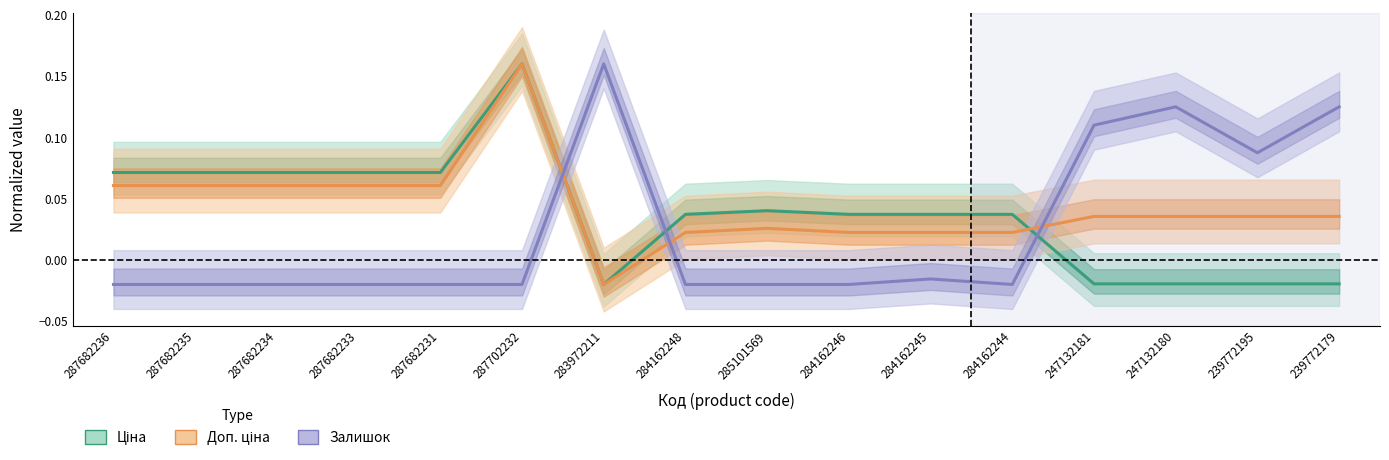

What position from the right is 284162245?

6